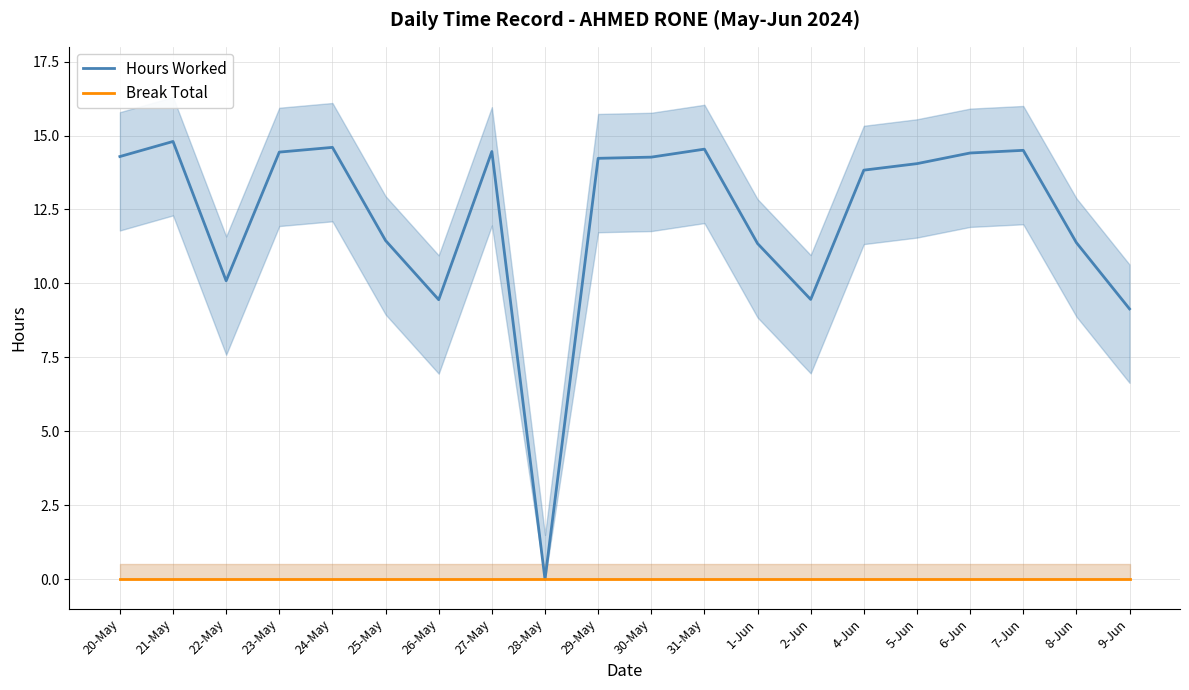

Which category has the lowest value in the Hours Worked series?

28-May